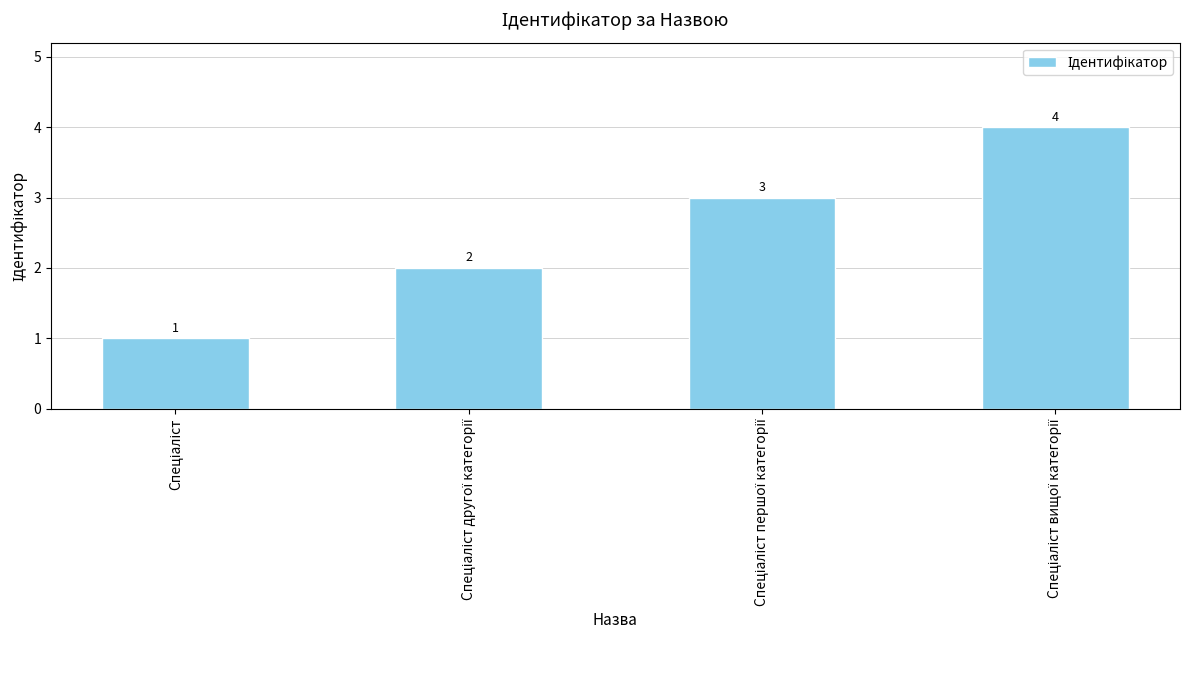

How many bars are there in total?

4